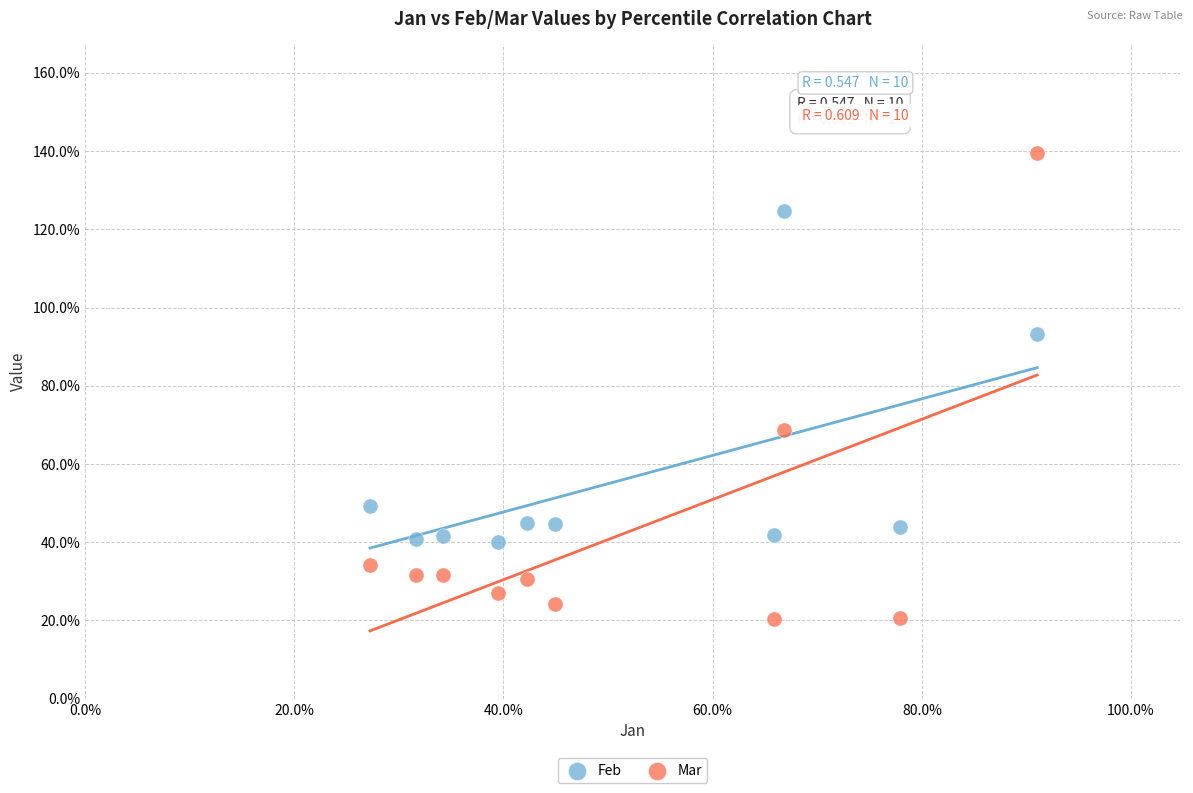

Which series has the largest Y range (max minus min)?

Mar